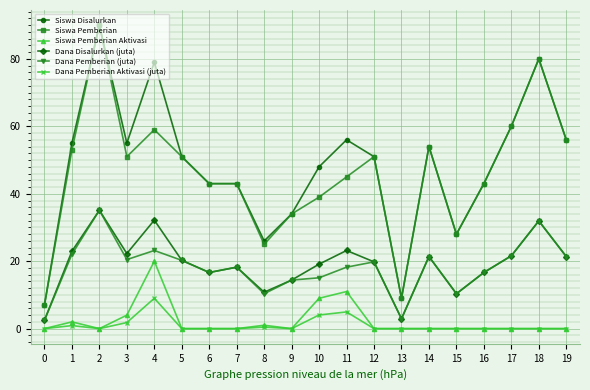

Which series has the largest total across all categories?

Siswa Disalurkan